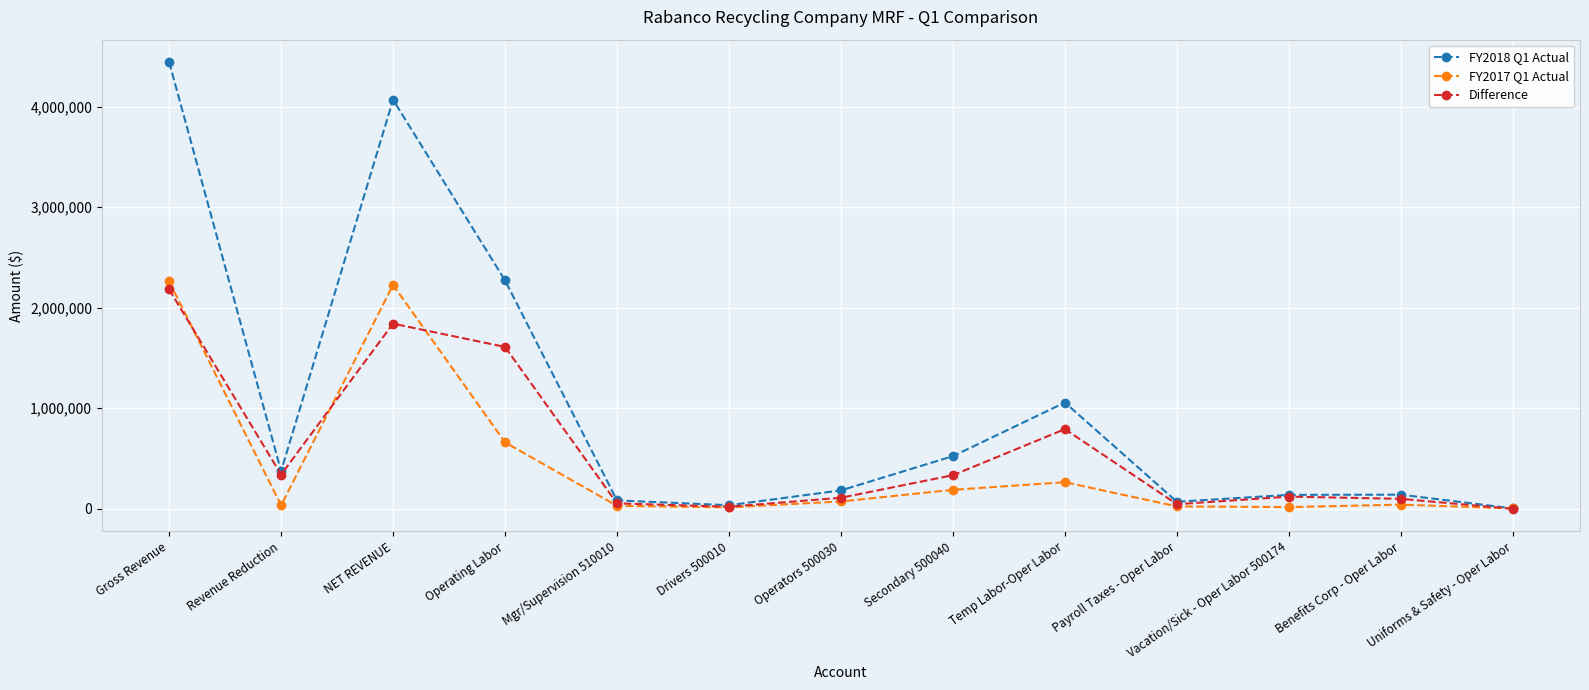

Where is the first local minimum for Difference?

Revenue Reduction